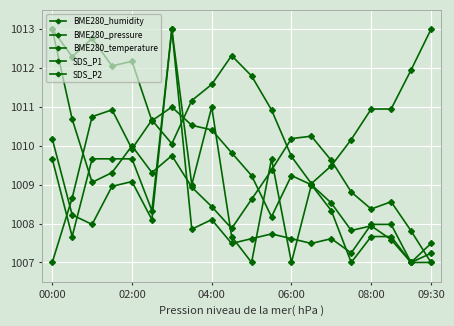

How many data points in SDS_P2 are less than 1008?

9